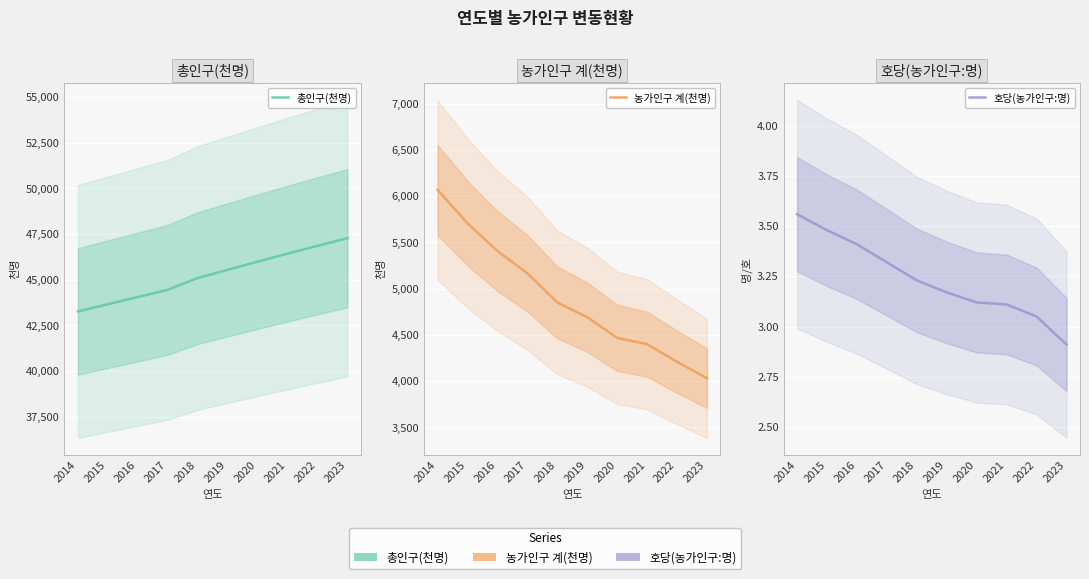

How many distinct data groups are displayed?

3